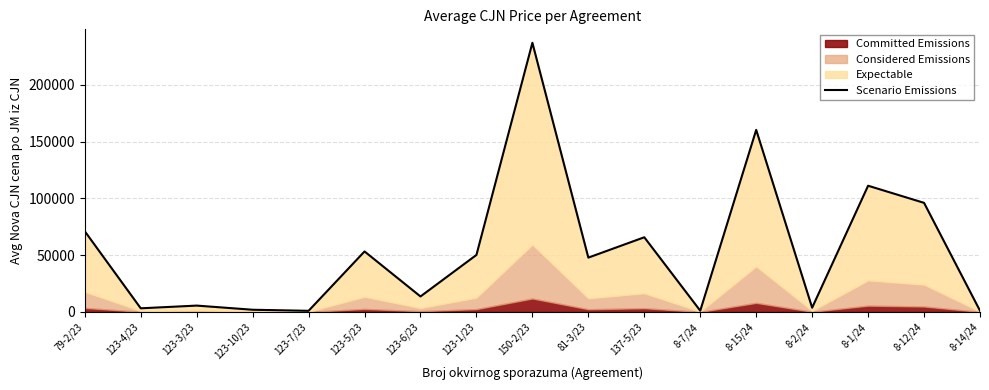

How many categories are shown in the chart?

17